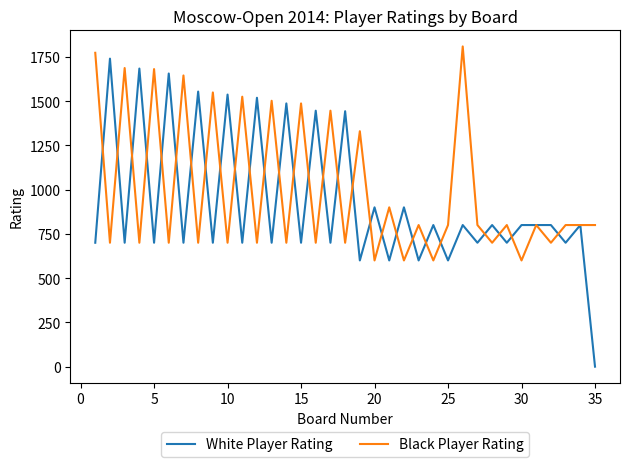

What is the maximum value shown in the chart?

1809